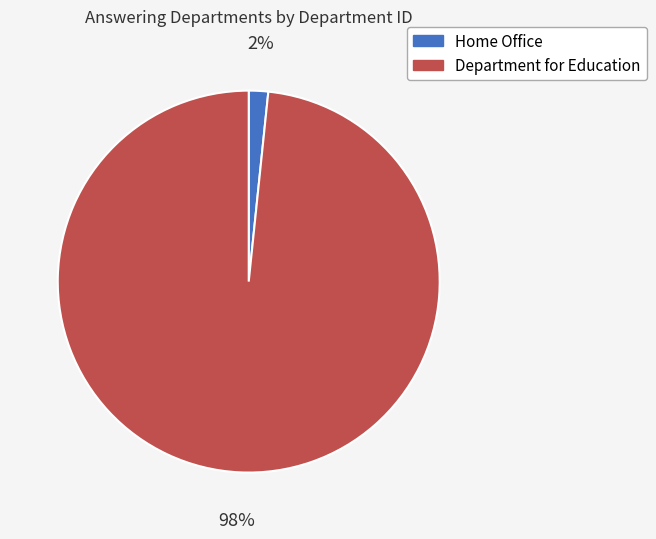

Which slice is the largest?

Department for Education